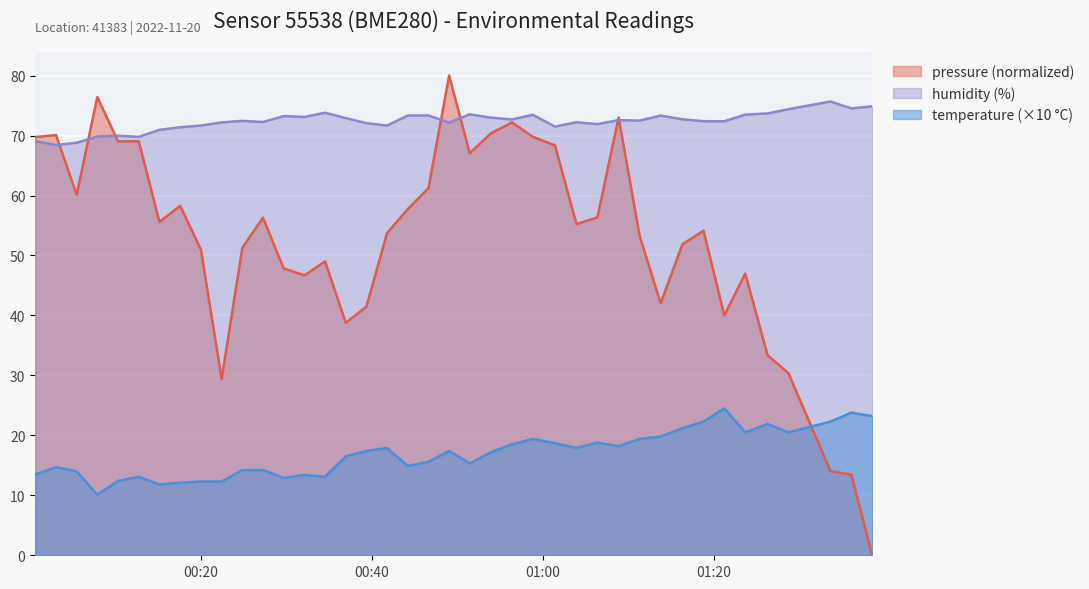

What is the label of the 17th point from the left?

2022-11-20T00:39:22